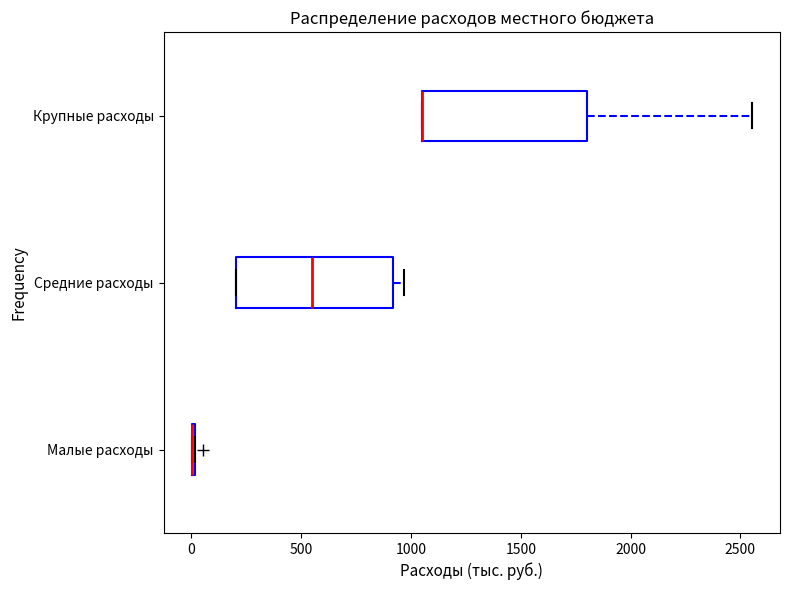

Reading bottom to top, transcribe this box plot: for each box, give where its median line is, the range the box spans, and where its two whiskers end, as read against the x-axis. The values are not printed on the chart, so give them approximately, as read against the axis.

Малые расходы: box collapsed to a line at 0, whiskers 0 to 0
Средние расходы: median 550, box 200 to 900, whiskers 200 to 950
Крупные расходы: median 1050 (drawn on the box's left edge), box 1050 to 1800, whiskers 1050 to 2550